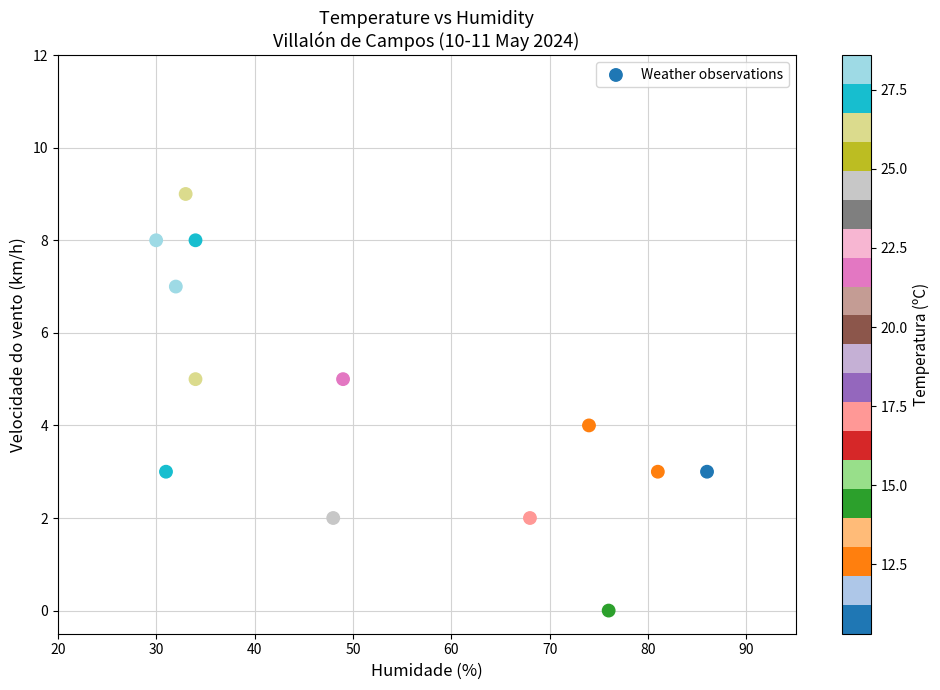

What is the range of X values (max minus min)?

56